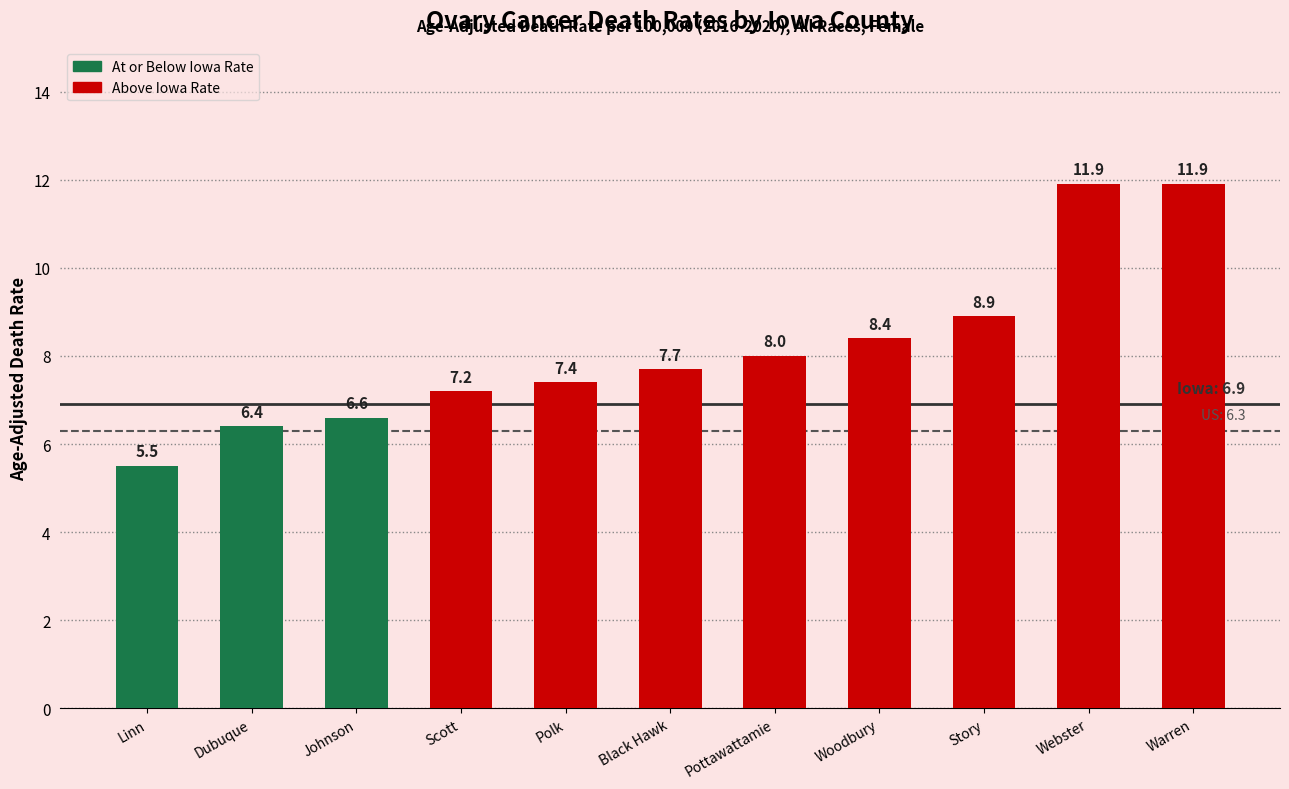

What is the sum of the values at Webster and Woodbury?

20.3